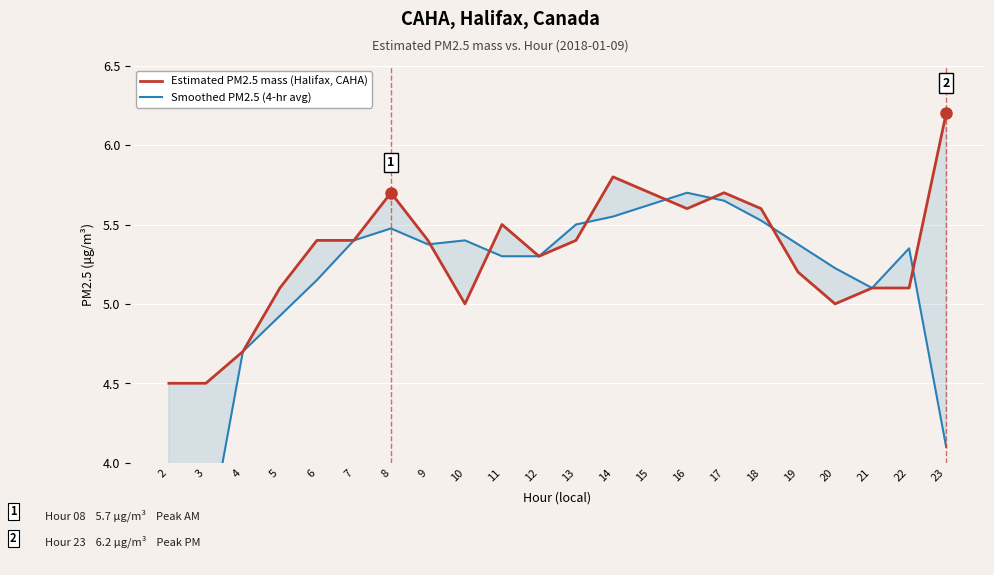

Is it true that Smoothed PM2.5 (4-hr avg) equals 4.7 at 4?

True